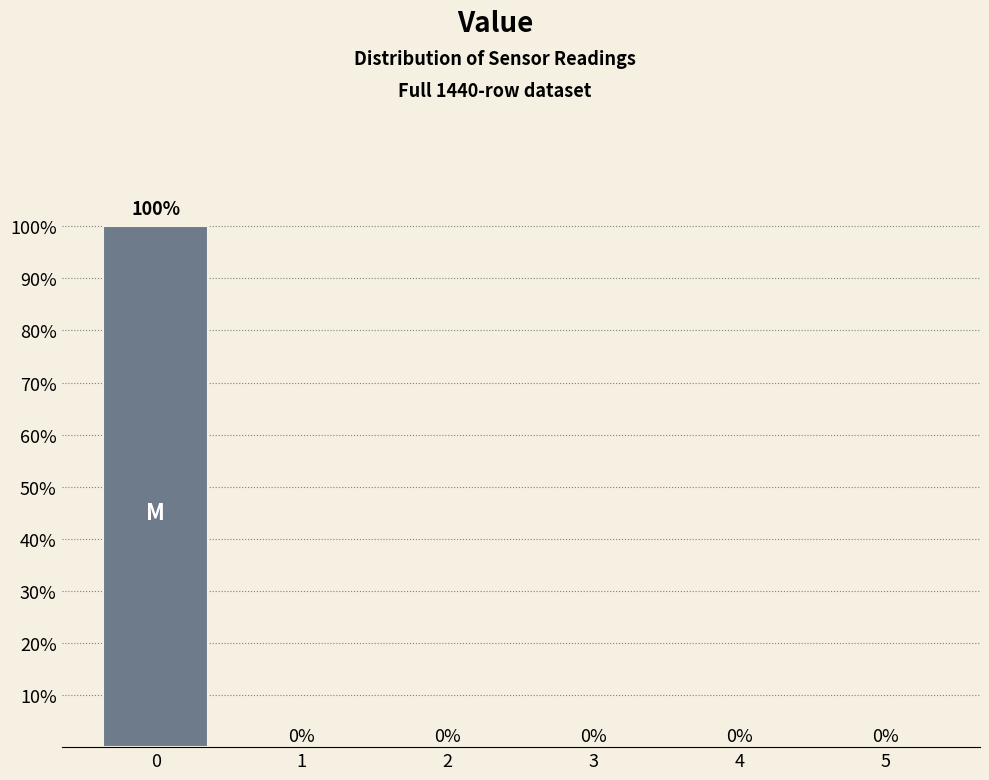

Over which range of the x-axis is the bar tallest?

-0.5 to 0.5